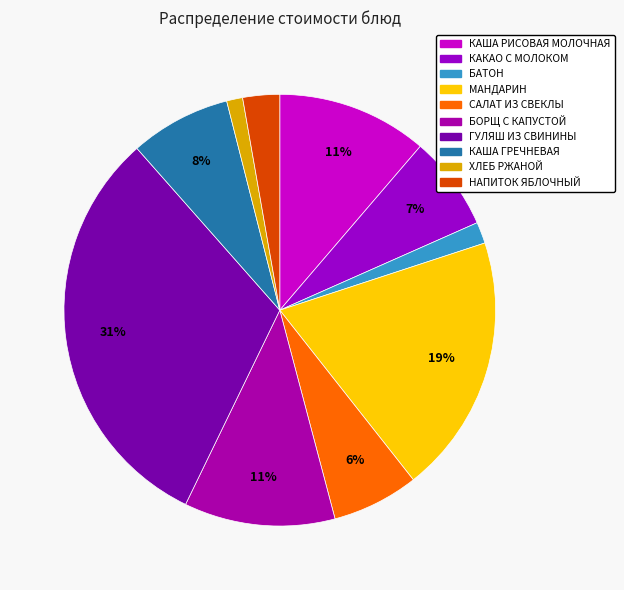

What portion of the pie excludes КАША РИСОВАЯ МОЛОЧНАЯ?

88.7%